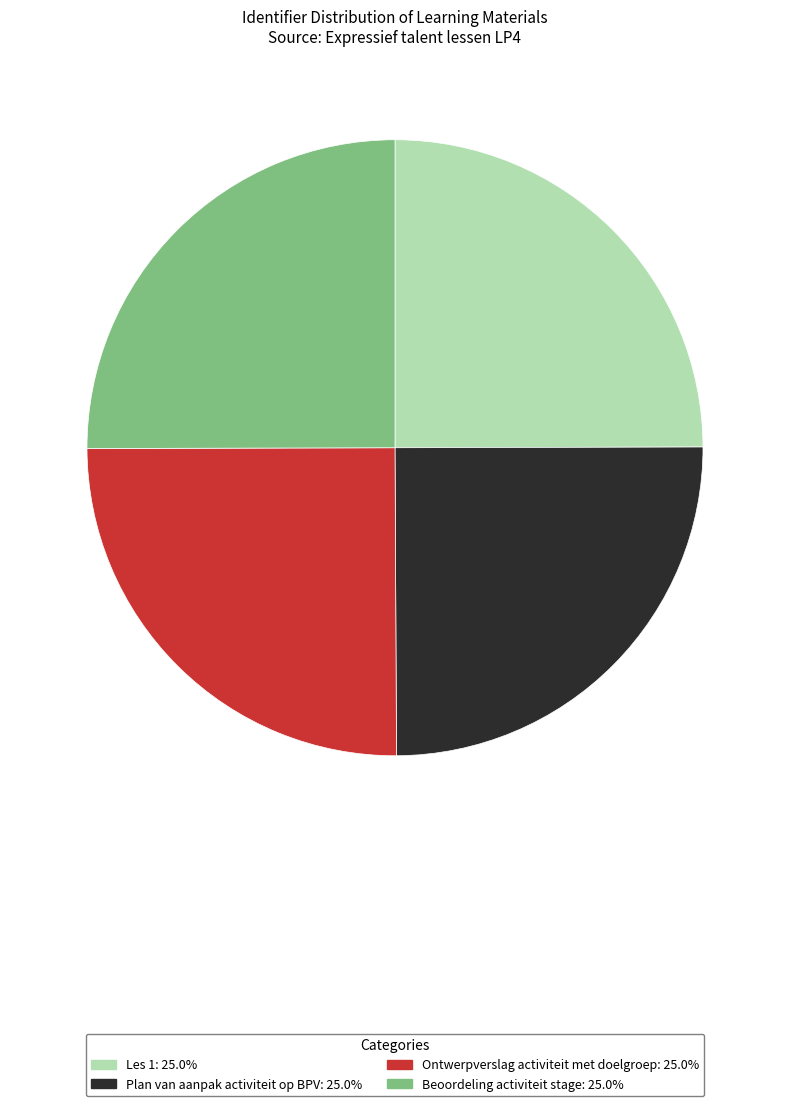

Is there any slice that represents more than half of the pie?

No